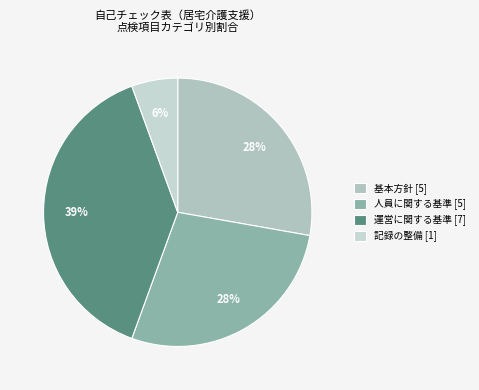

Combined, do 記録の整備 and 運営に関する基準 account for over 50%?

No